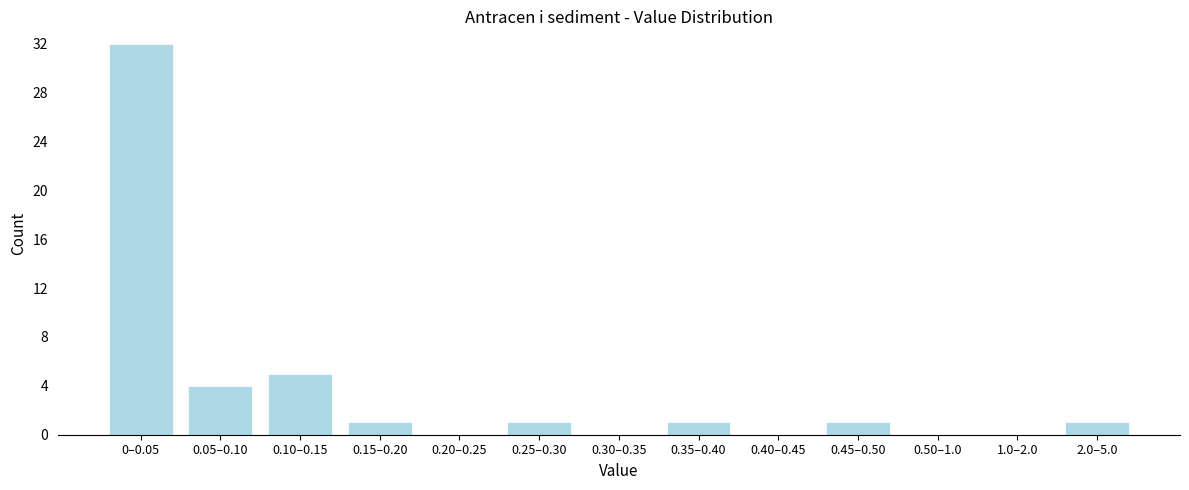

Reading right to left, what are all the values shown in this chart?

2.0–5.0=1	1.0–2.0=0	0.50–1.0=0	0.45–0.50=1	0.40–0.45=0	0.35–0.40=1	0.30–0.35=0	0.25–0.30=1	0.20–0.25=0	0.15–0.20=1	0.10–0.15=5	0.05–0.10=4	0–0.05=32